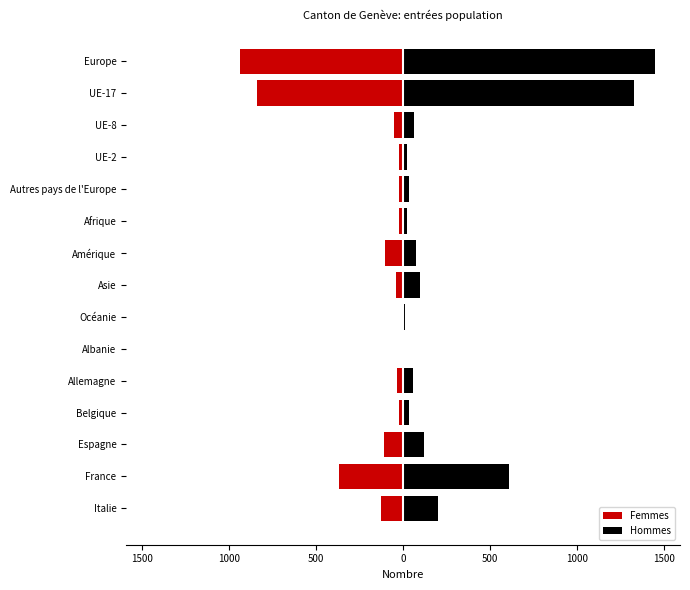

Reading left to right, what are all the values shown in this chart?

Femmes: -937	-840	-50	-22	-24	-23	-103	-42	-1	-1	-37	-21	-108	-368	-125
Hommes: 1448	1326	61	21	36	22	77	98	9	1	55	35	120	607	199